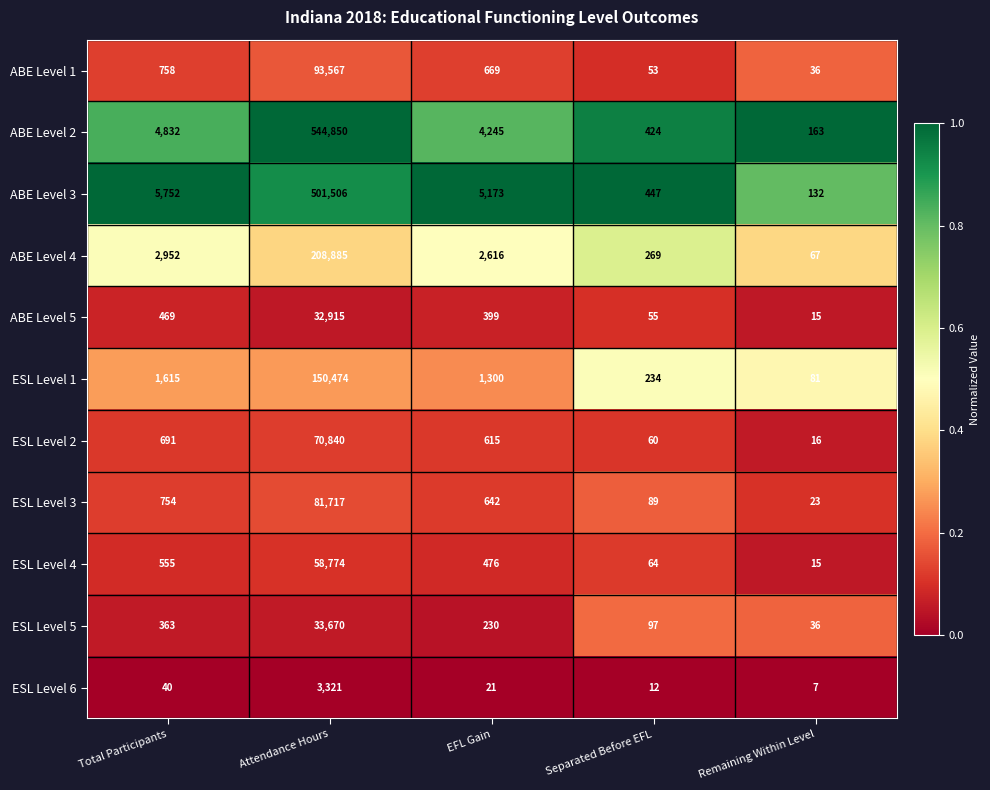

List the labels in order of ESL Level 2 value, smallest first.

Remaining Within Level, Separated Before EFL, EFL Gain, Total Participants, Attendance Hours